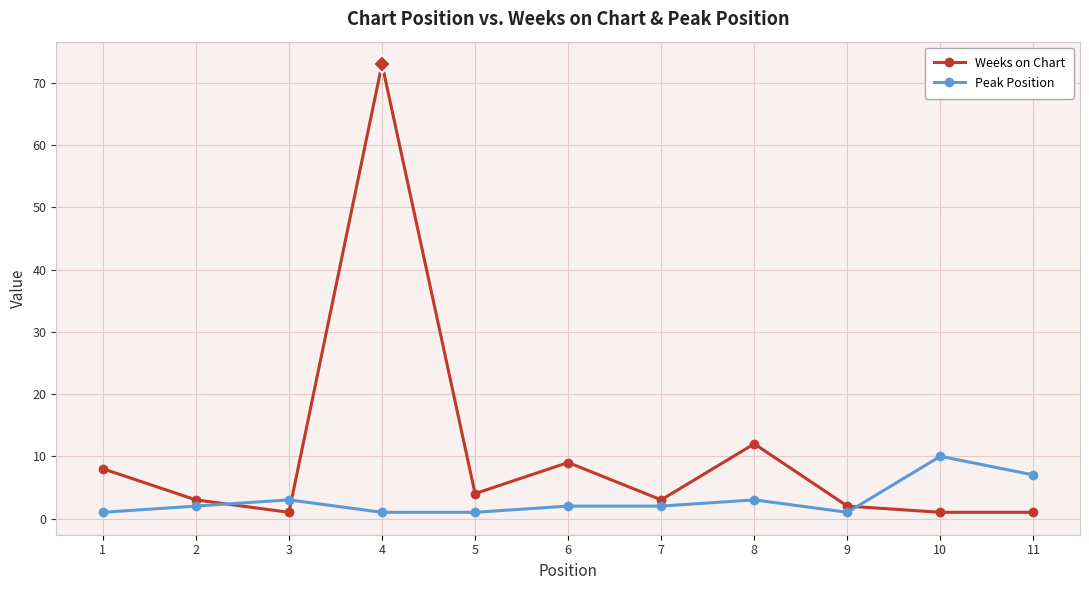

What is the maximum value shown in the chart?

73